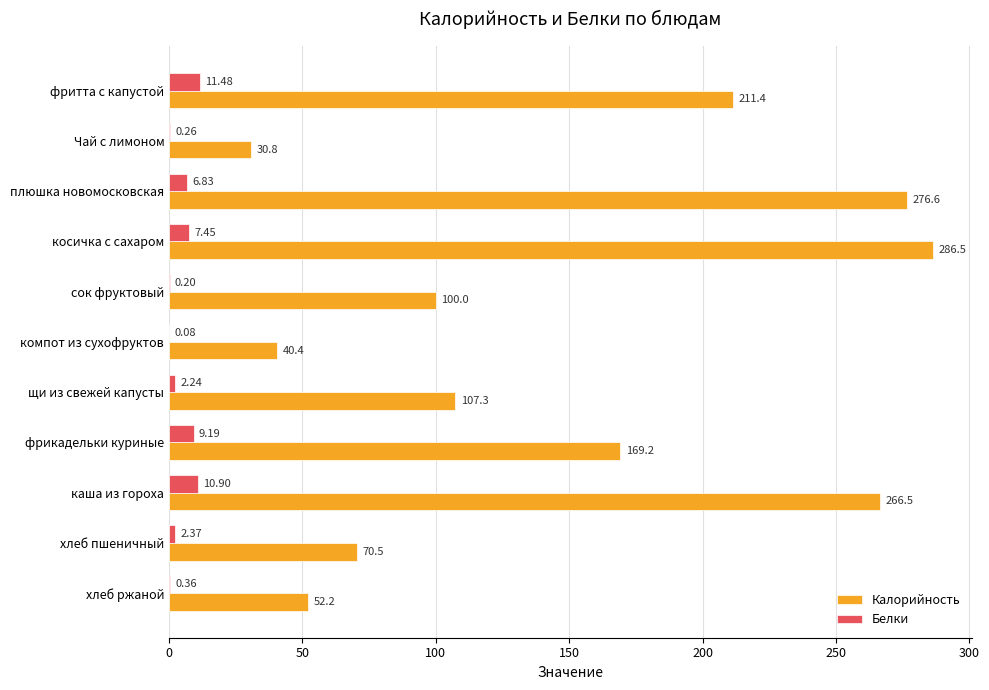

At which category is the sum across all series the highest?

косичка с сахаром